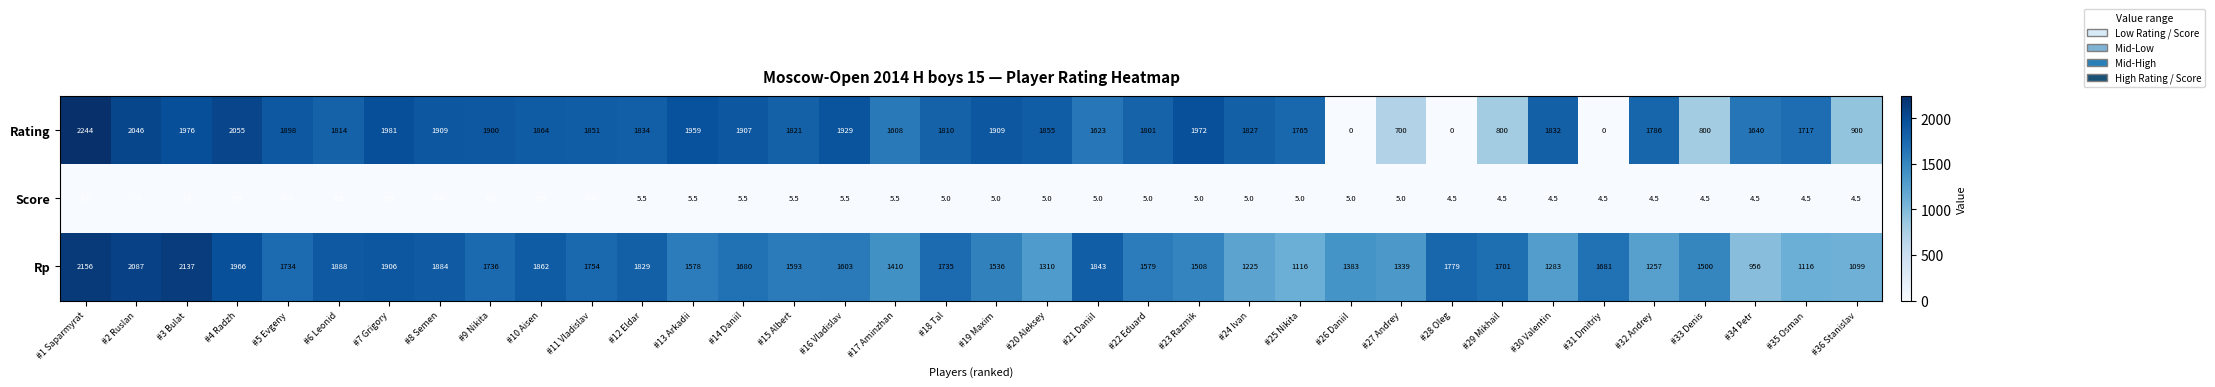

Where is Rating nearest to the value 1122?

#36 Stanislav